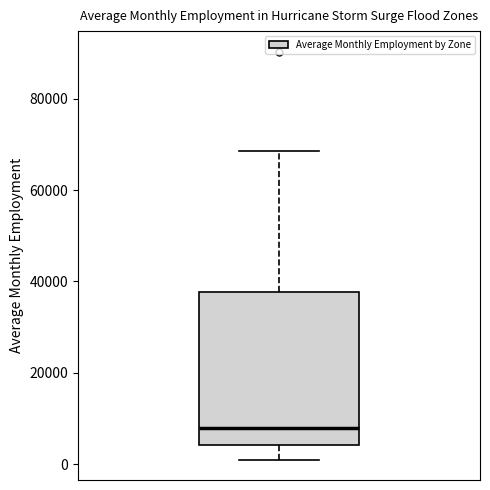

Read this box plot against the y-axis: the position of the median line, the range covered by the box, and the ends of both whiskers. The values are not printed on the chart, so give them approximately, as read against the axis.

median 8000, box 4000 to 38000, whiskers 0 to 68000